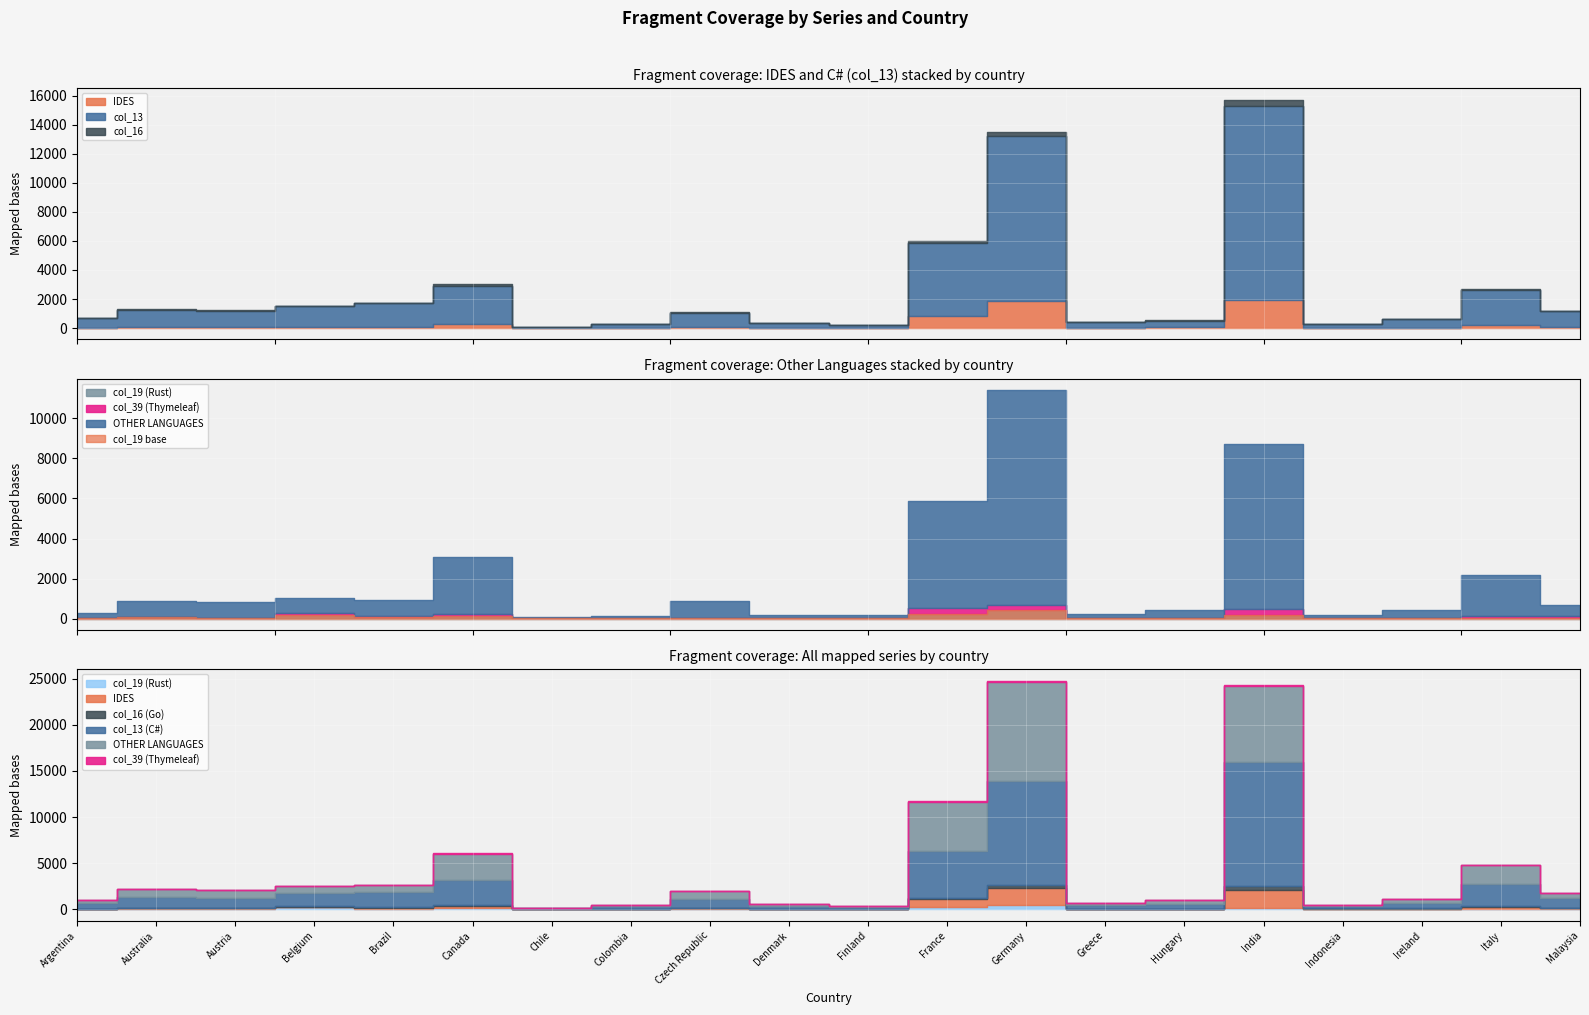

True or false: col_19 and col_13 intersect in this chart.

False